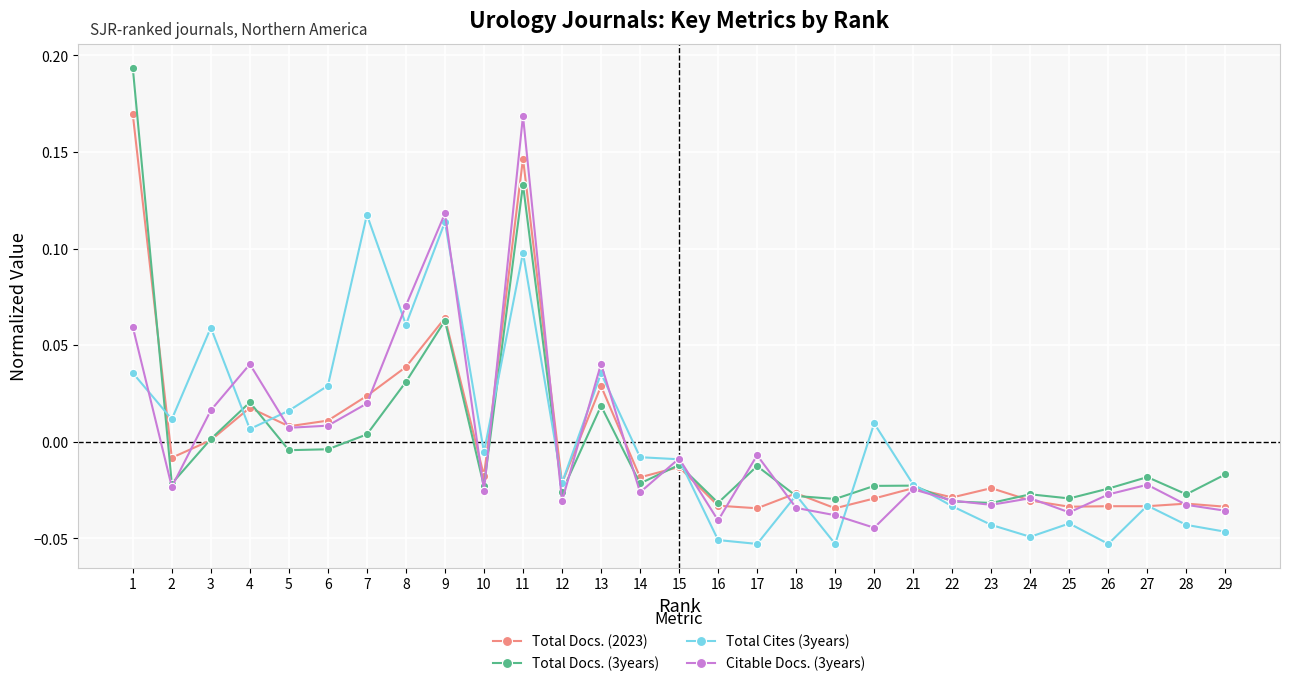

How many series are shown in this chart?

4